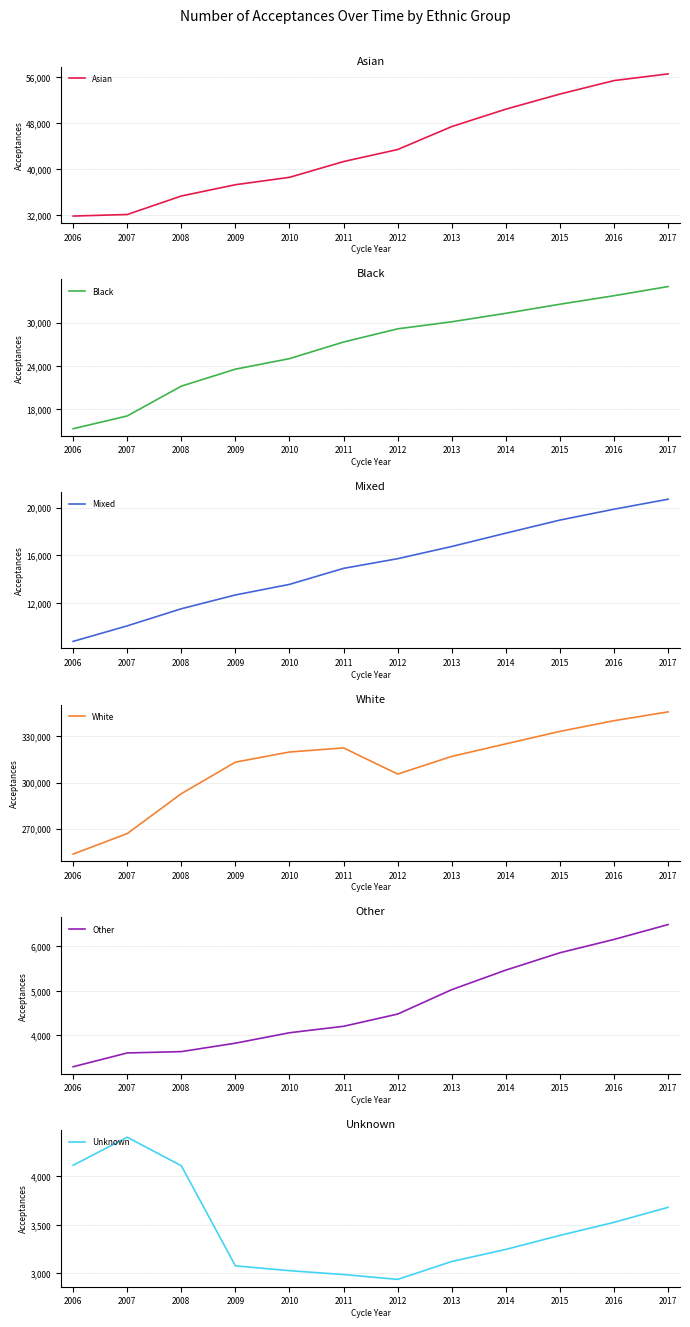

How many values in the Black series exceed 29130?

5